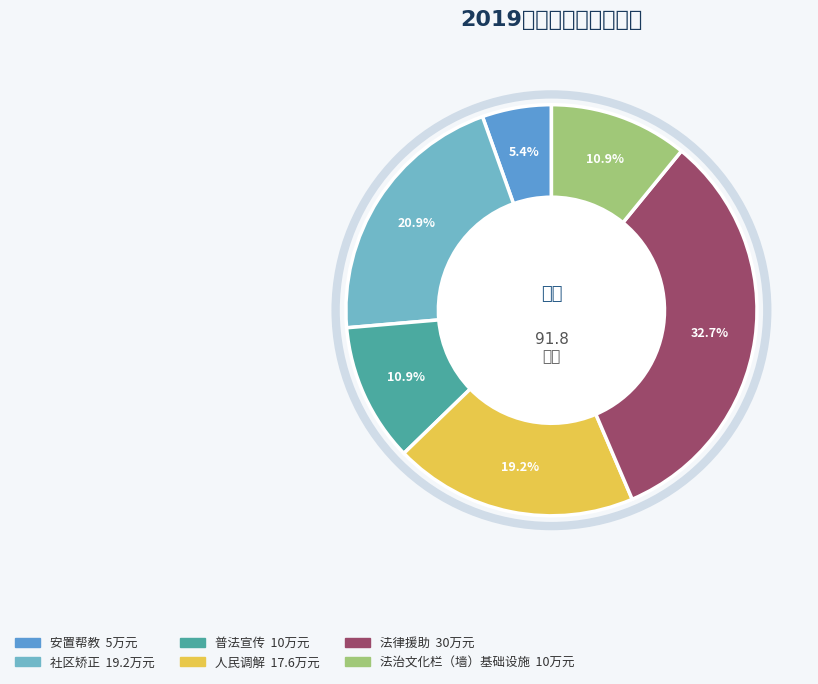

To the nearest percent, what is the difference between the 安置帮教 and 人民调解 slice percentages?

14%